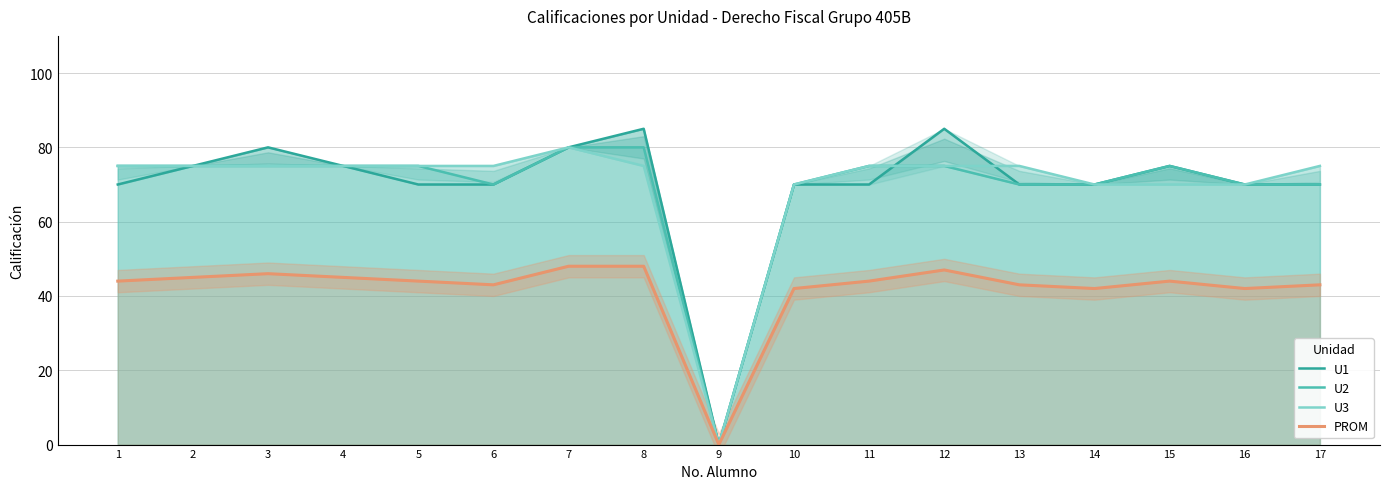

Where is PROM nearest to the value 24?

10